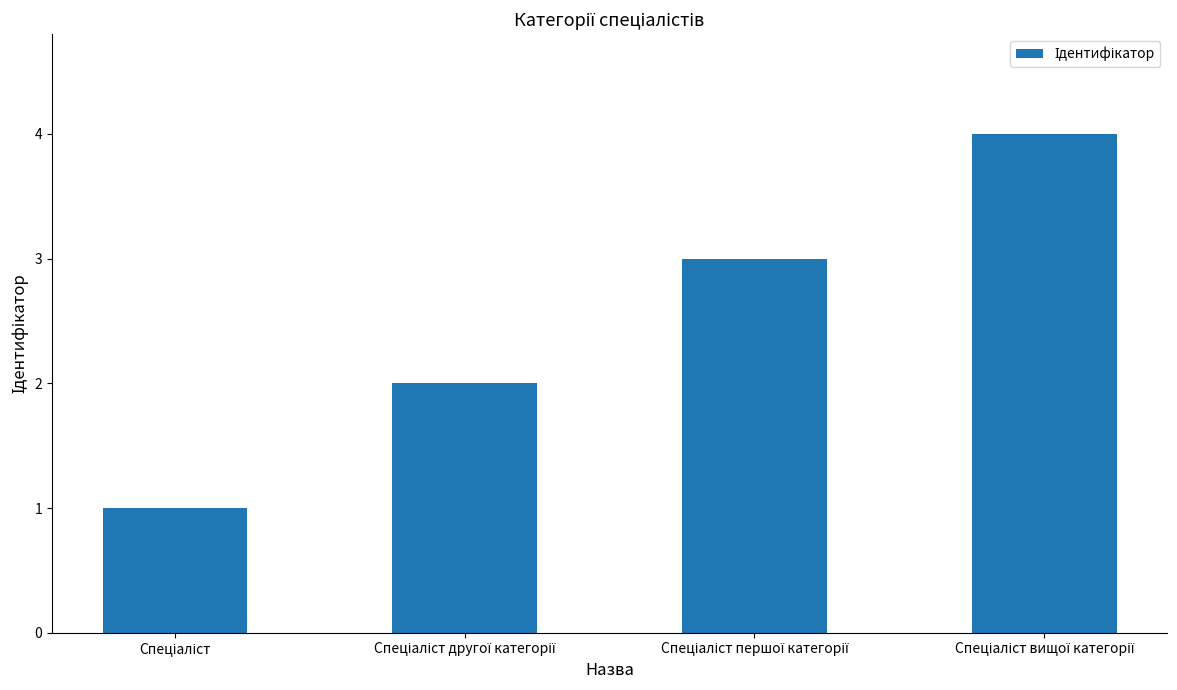

How many series are shown in this chart?

1